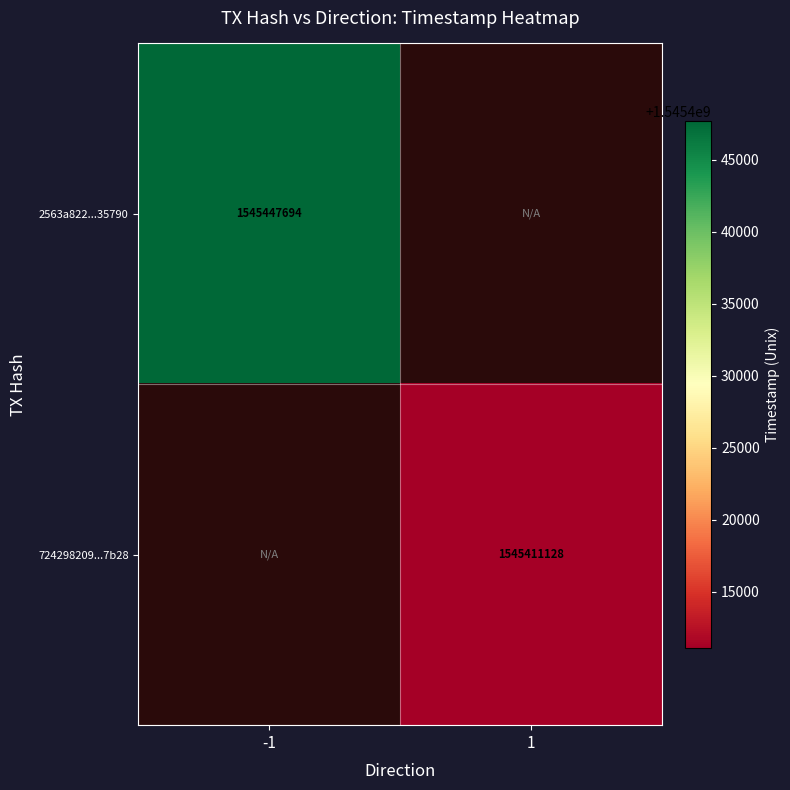

The value of 2563a822...35790 at -1 is 1545447694. True or false?

True